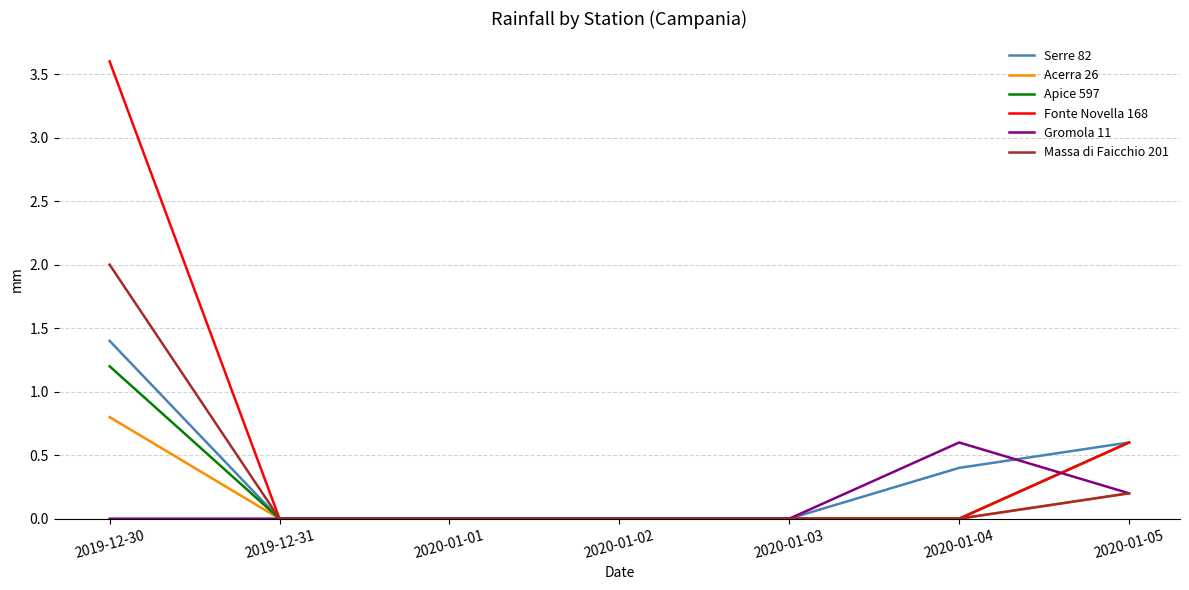

Does the chart have visible grid lines?

Yes